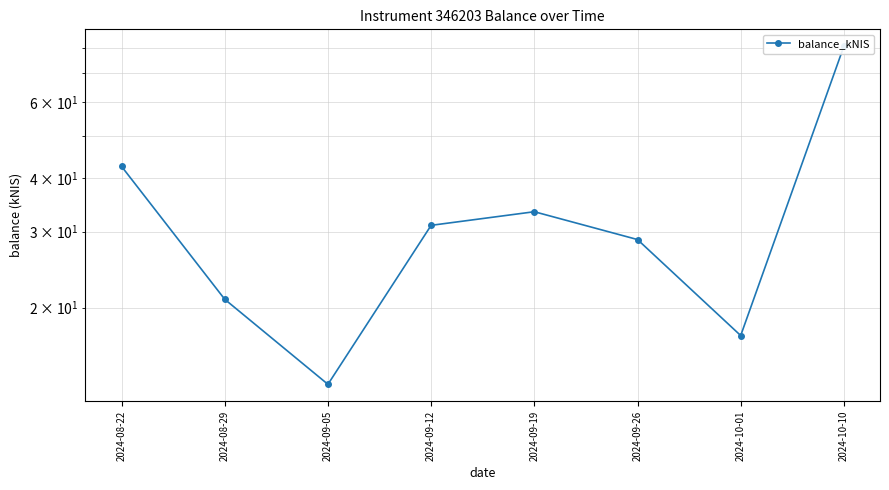

Count the number of categories in the chart.

8